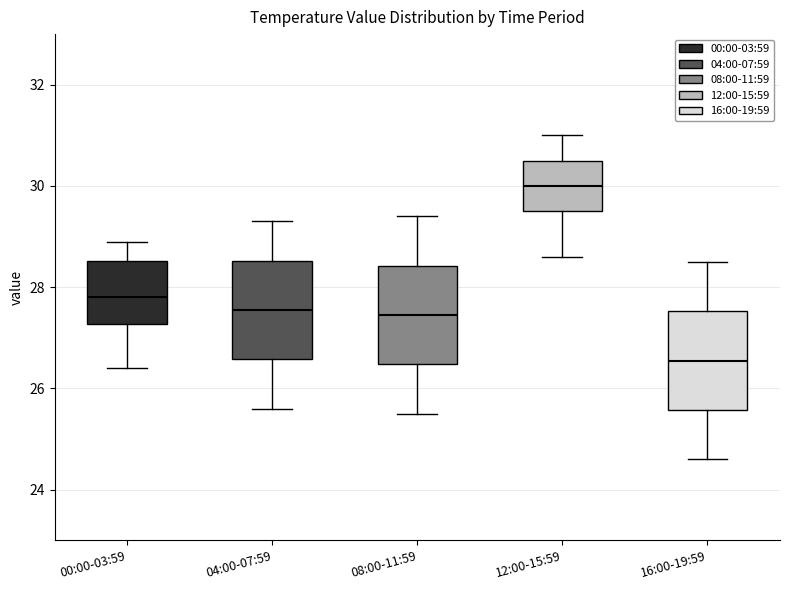

Reading left to right, transcribe this box plot: for each box, give where its median line is, the range the box spans, and where its two whiskers end, as read against the y-axis. The values are not printed on the chart, so give them approximately, as read against the axis.

00:00-03:59: median 27.8, box 27.2 to 28.6, whiskers 26.4 to 29.0
04:00-07:59: median 27.6, box 26.6 to 28.6, whiskers 25.6 to 29.4
08:00-11:59: median 27.4, box 26.4 to 28.4, whiskers 25.6 to 29.4
12:00-15:59: median 30.0, box 29.6 to 30.6, whiskers 28.6 to 31.0
16:00-19:59: median 26.6, box 25.6 to 27.6, whiskers 24.6 to 28.6